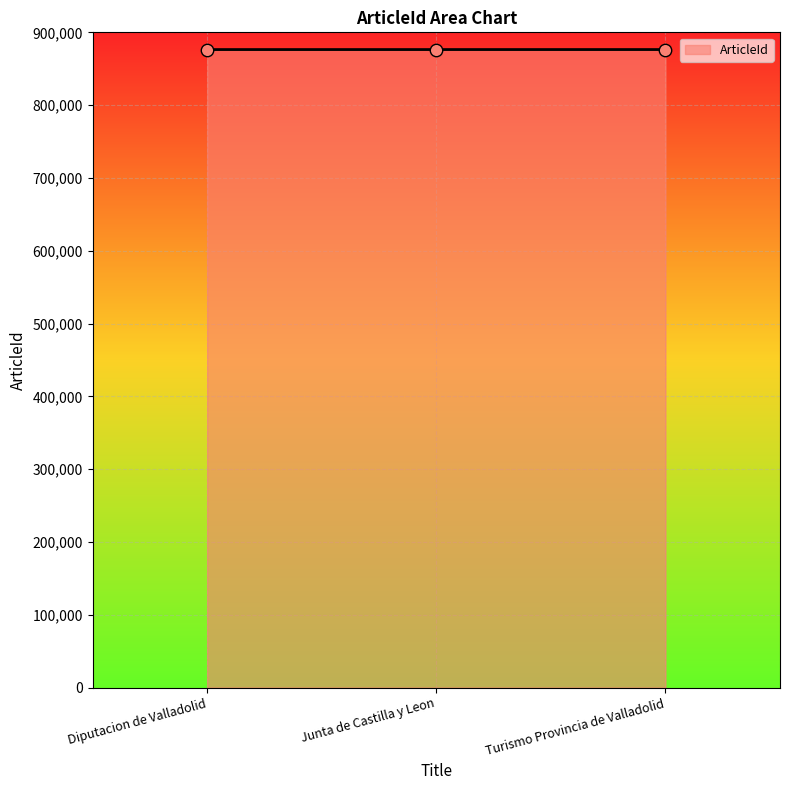

Approximately how many times larger is the value at Junta de Castilla y Leon compared to Turismo Provincia de Valladolid?

1.0